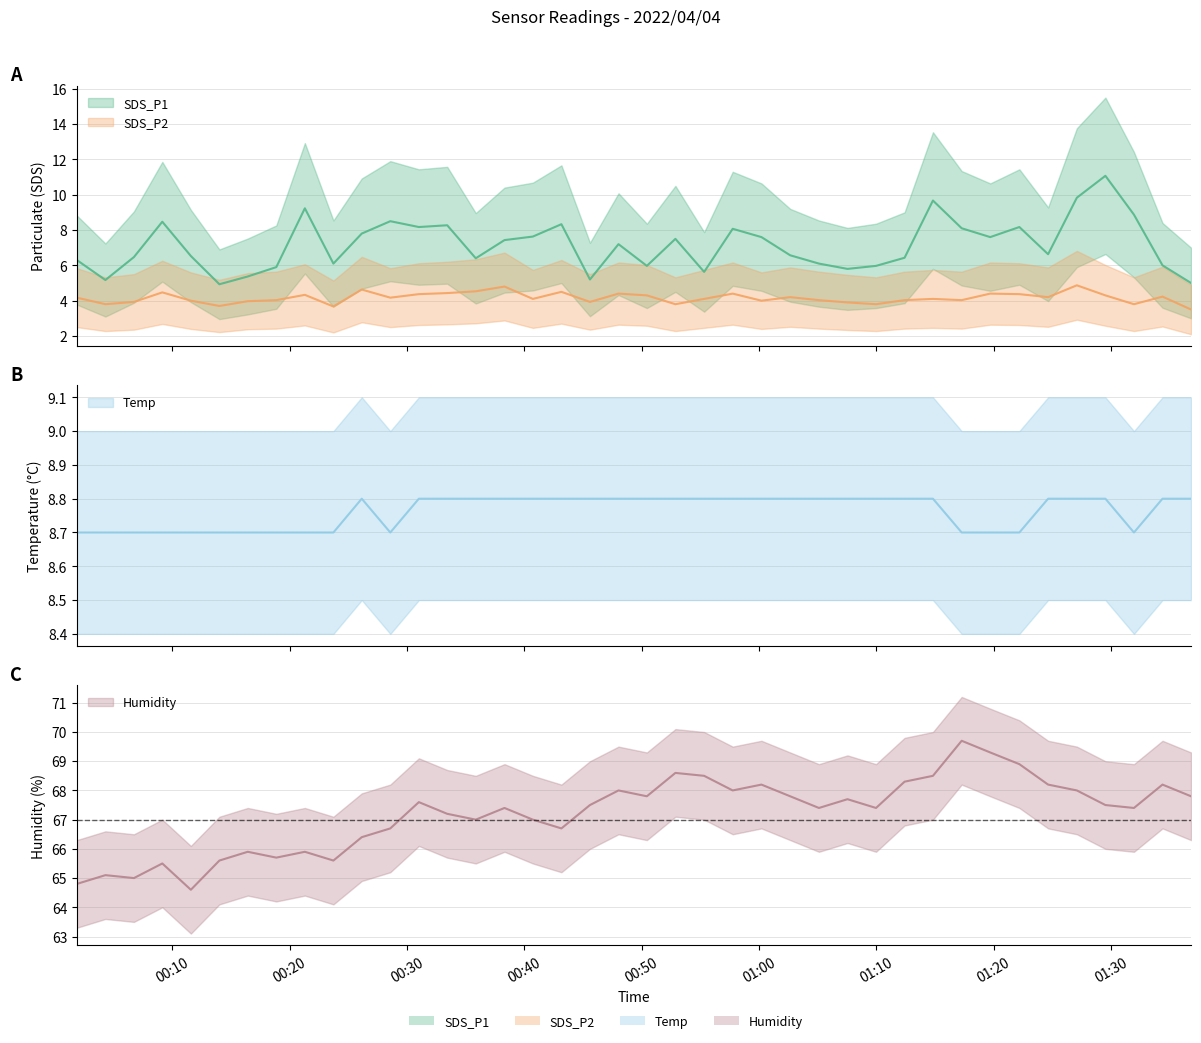

What is the total value across all series at 2022/04/04 01:07:32?

86.2